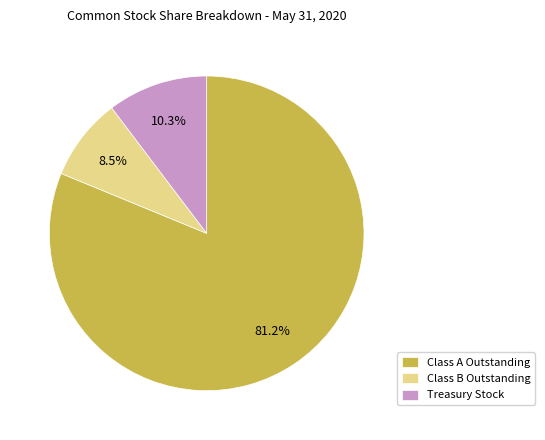

The Class A Outstanding slice represents 74% of the pie. True or false?

False